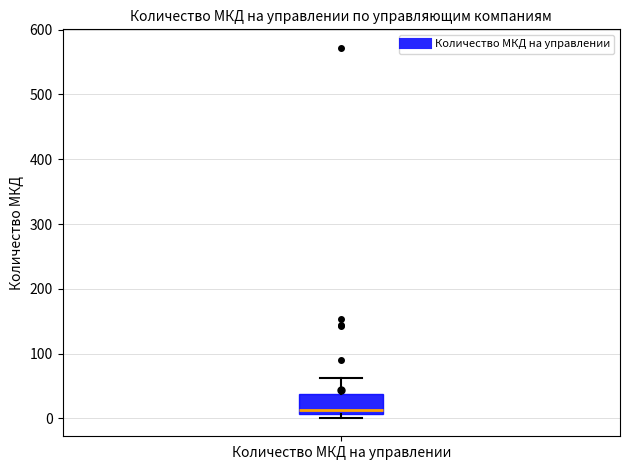

Read this box plot against the y-axis: the position of the median line, the range covered by the box, and the ends of both whiskers. The values are not printed on the chart, so give them approximately, as read against the axis.

median 10 (just above the box's lower edge), box 10 to 40, whiskers 0 to 60